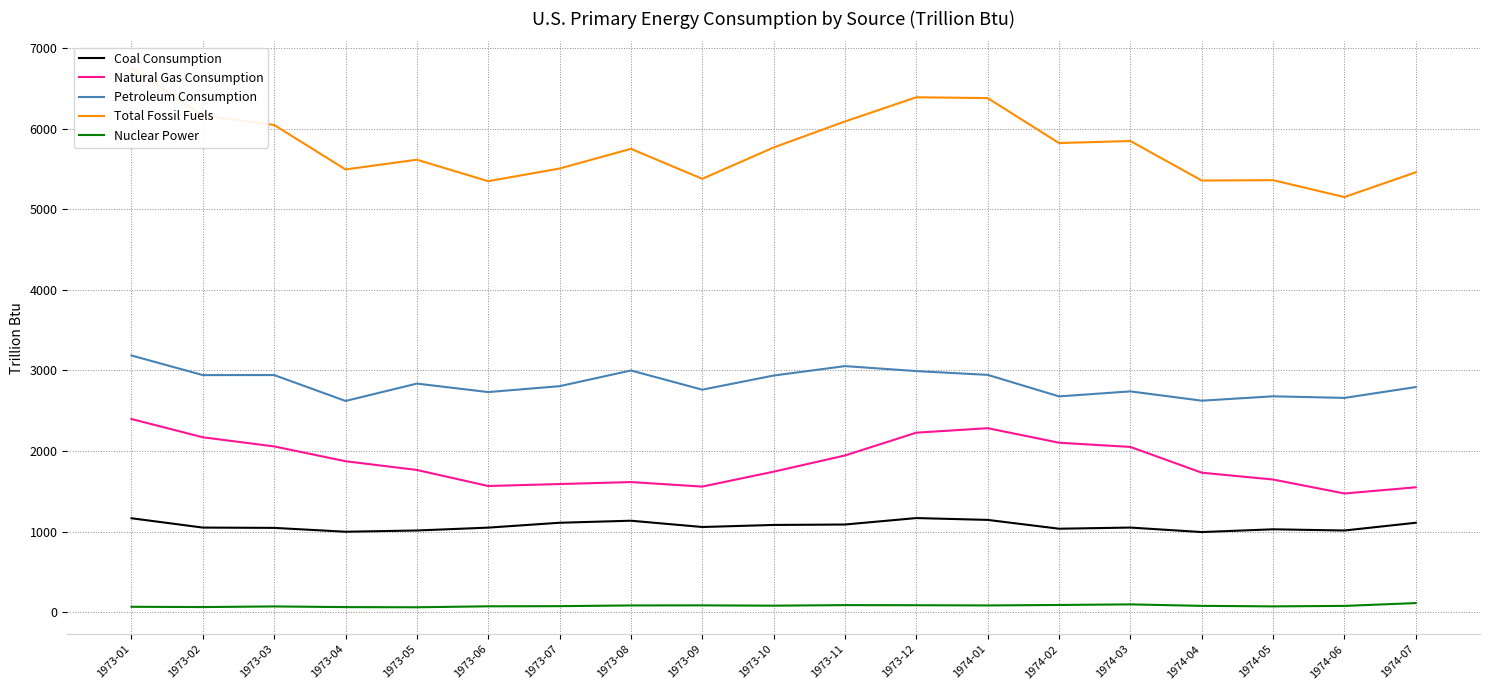

Reading right to left, transcribe all the data shown in this chart.

Coal Consumption: 1974-07=1110.4	1974-06=1014.4	1974-05=1029.2	1974-04=995.0	1974-03=1050.8	1974-02=1036.4	1974-01=1145.8	1973-12=1168.7	1973-11=1088.6	1973-10=1083.2	1973-09=1057.7	1973-08=1135.7	1973-07=1110.4	1973-06=1050.1	1973-05=1014.5	1973-04=999.0	1973-03=1046.9	1973-02=1050.6	1973-01=1166.2
Natural Gas Consumption: 1974-07=1550.3	1974-06=1473.5	1974-05=1646.6	1974-04=1731.6	1974-03=2051.1	1974-02=2103.3	1974-01=2283.5	1973-12=2227.8	1973-11=1945.0	1973-10=1743.9	1973-09=1559.1	1973-08=1615.2	1973-07=1590.7	1973-06=1566.2	1973-05=1765.3	1973-04=1873.5	1973-03=2057.3	1973-02=2170.6	1973-01=2397.3
Petroleum Consumption: 1974-07=2793.7	1974-06=2659.1	1974-05=2679.0	1974-04=2624.7	1974-03=2740.1	1974-02=2677.8	1974-01=2944.9	1973-12=2991.7	1973-11=3053.6	1973-10=2936.5	1973-09=2761.2	1973-08=2999.4	1973-07=2804.5	1973-06=2731.4	1973-05=2836.6	1973-04=2621.3	1973-03=2942.5	1973-02=2942.0	1973-01=3185.3
Total Fossil Fuels: 1974-07=5458.0	1974-06=5150.4	1974-05=5359.9	1974-04=5355.6	1974-03=5845.6	1974-02=5820.5	1974-01=6378.0	1973-12=6388.5	1973-11=6088.4	1973-10=5765.3	1973-09=5376.8	1973-08=5748.9	1973-07=5504.6	1973-06=5347.5	1973-05=5613.6	1973-04=5493.2	1973-03=6044.6	1973-02=6163.1	1973-01=6747.7
Nuclear Power: 1974-07=114.0	1974-06=79.0	1974-05=73.2	1974-04=79.6	1974-03=98.0	1974-02=90.6	1974-01=84.9	1973-12=87.6	1973-11=88.8	1973-10=82.0	1973-09=85.7	1973-08=84.9	1973-07=75.9	1973-06=74.0	1973-05=62.1	1973-04=64.1	1973-03=72.5	1973-02=64.6	1973-01=68.1